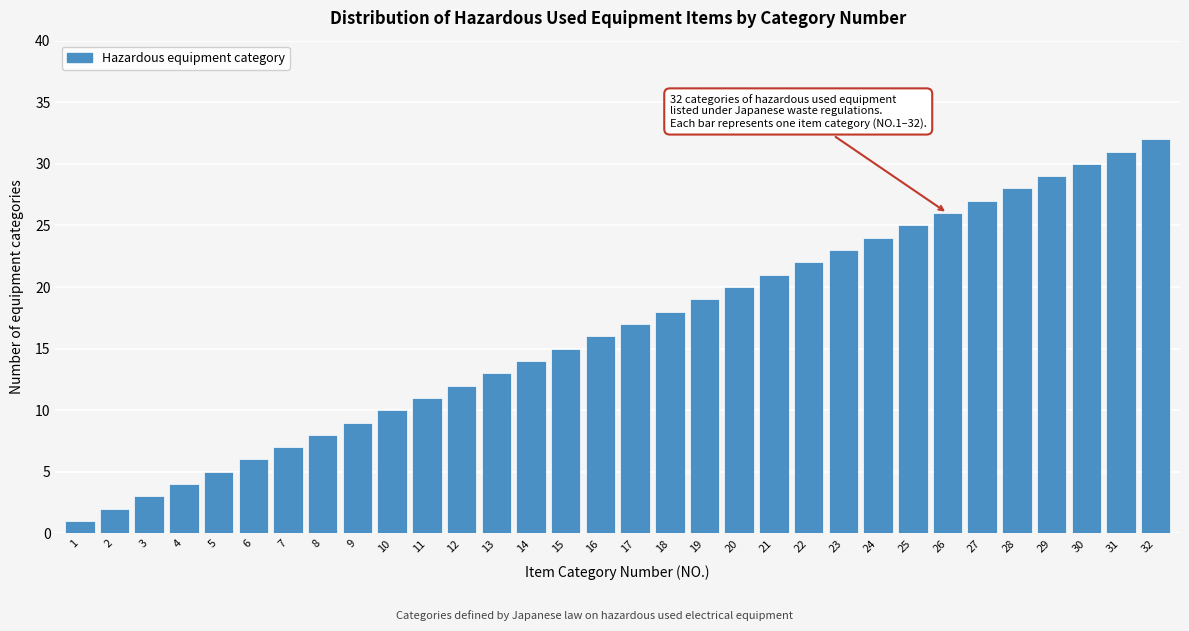

True or false: the data shows 49 at 28.

False